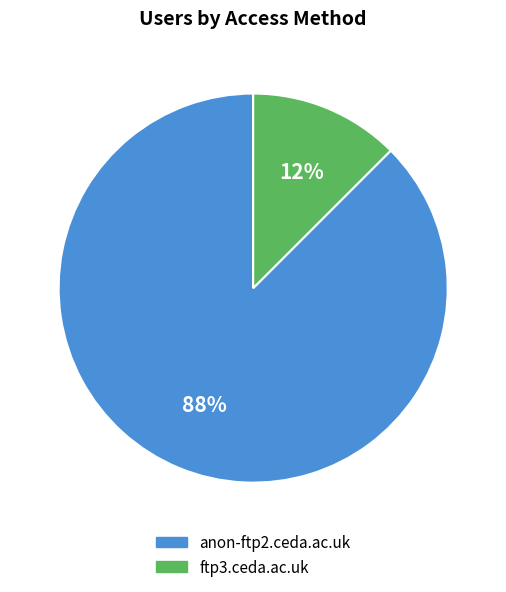

Do anon-ftp2.ceda.ac.uk and ftp3.ceda.ac.uk together represent more than half of the pie?

Yes